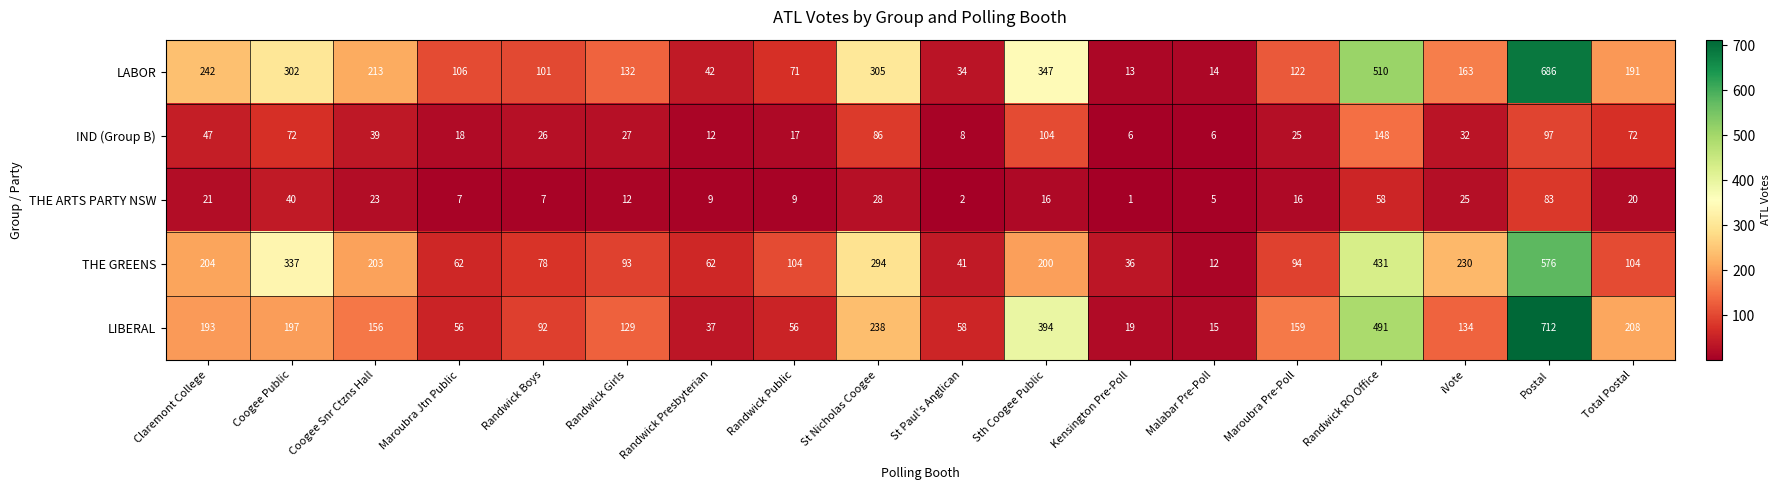

The value of THE GREENS at Maroubra Jtn Public is 32. True or false?

False